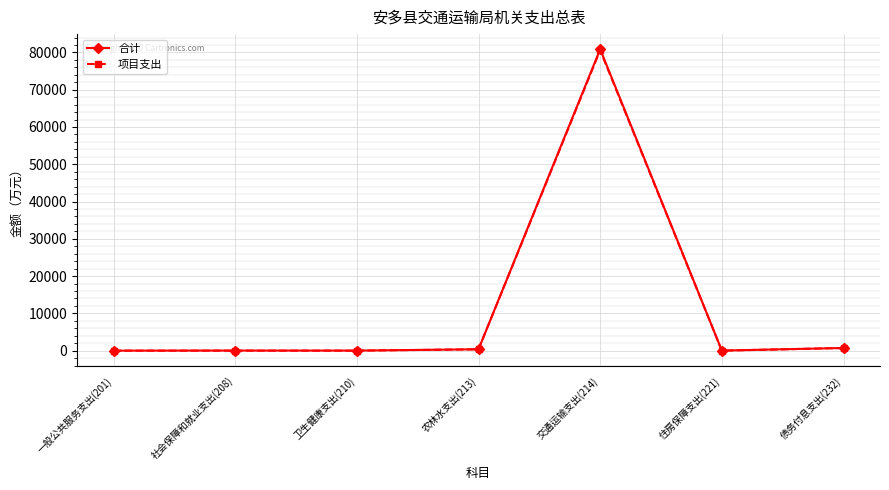

What is the greatest value displayed?

80866.4